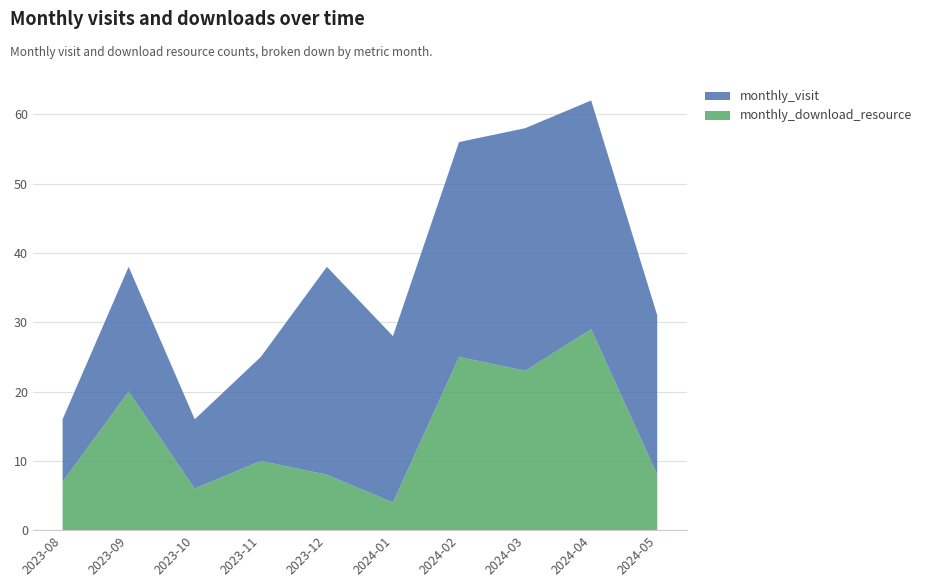

Reading right to left, transcribe all the data shown in this chart.

monthly_visit: 23	33	35	31	24	30	15	10	18	9
monthly_download_resource: 8	29	23	25	4	8	10	6	20	7